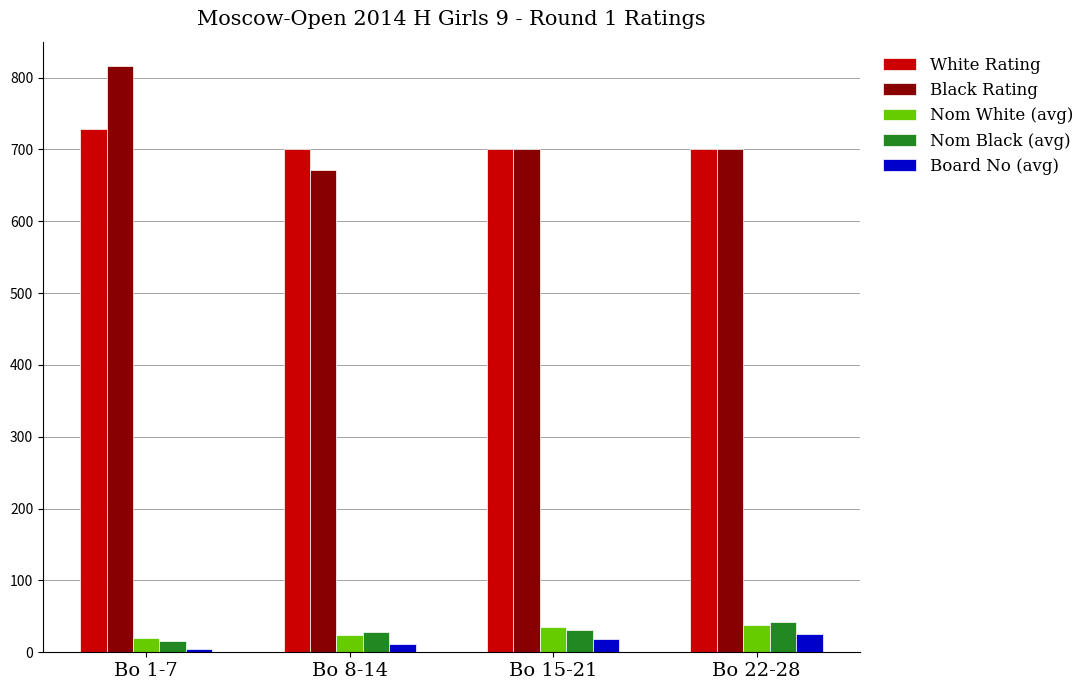

Which category has the highest value in the Black Rating series?

Bo 1-7